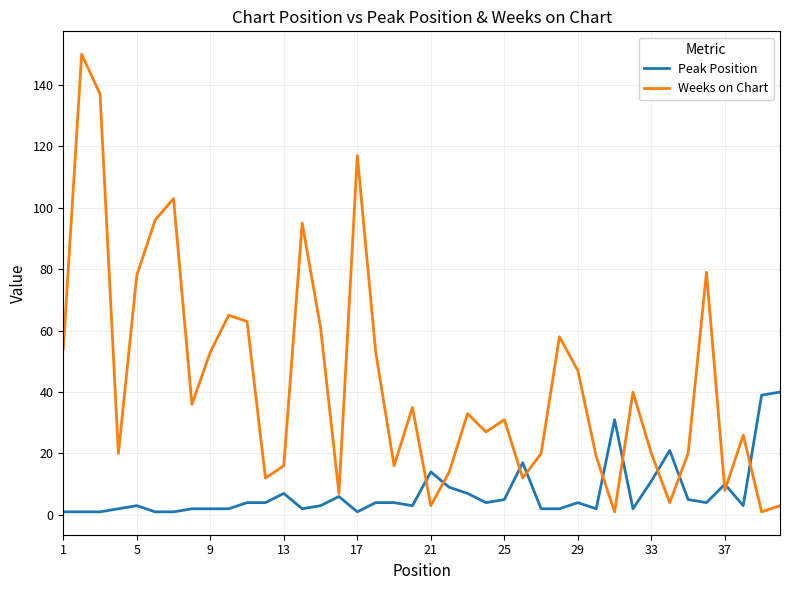

Rank the series by their maximum value, from lowest to highest.

Peak Position, Weeks on Chart